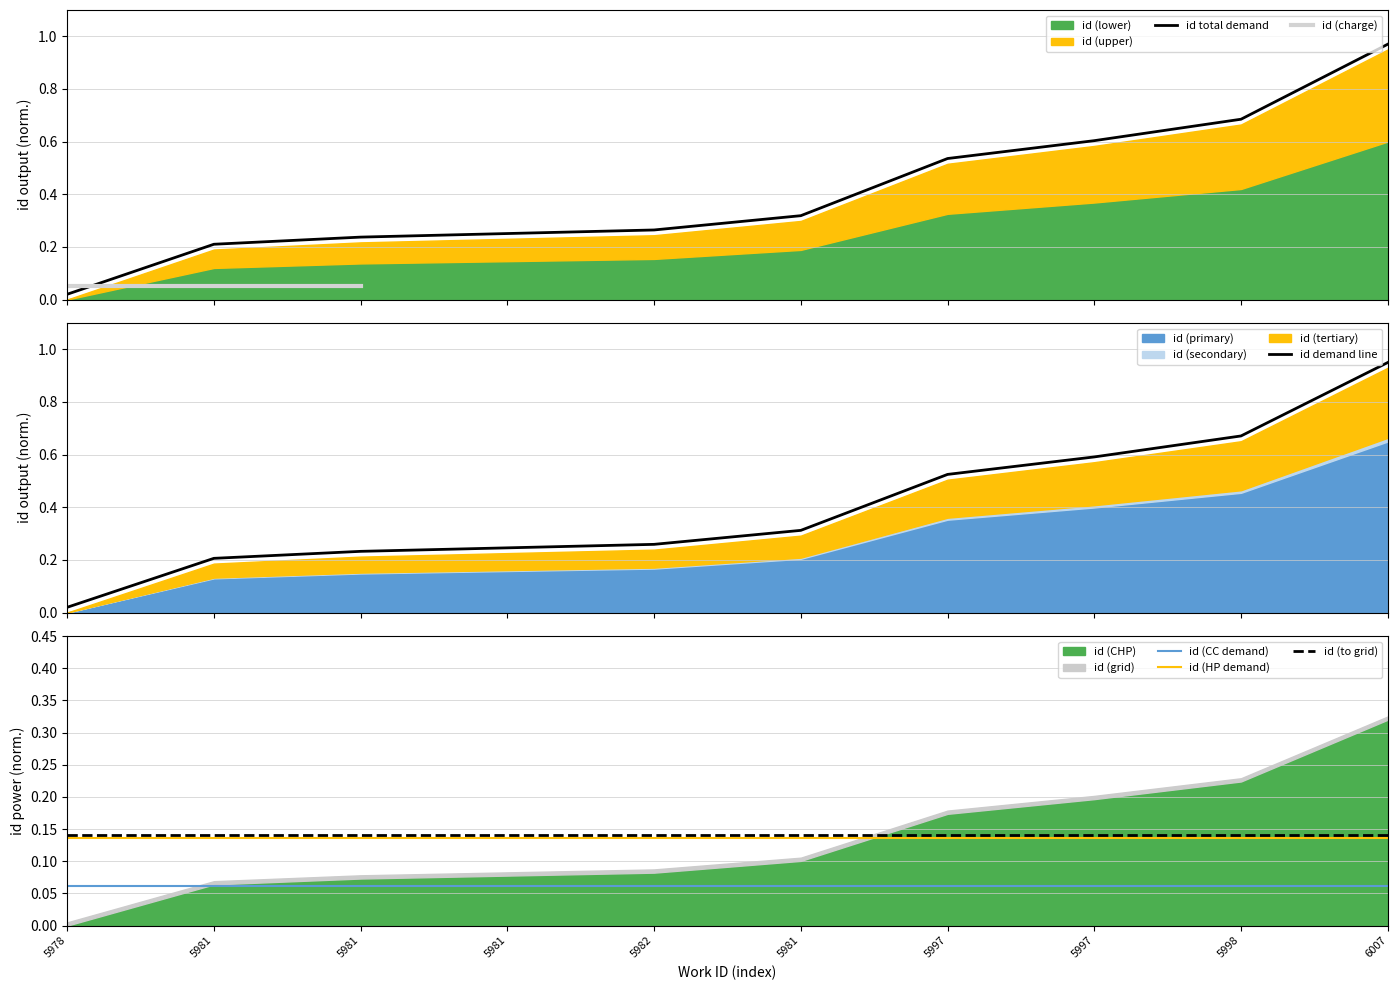

Reading left to right, transcribe all the data shown in this chart.

5978=0.0	5981=0.2	5981=0.2	5981=0.3	5982=0.3	5981=0.3	5997=0.5	5997=0.6	5998=0.7	6007=1.0